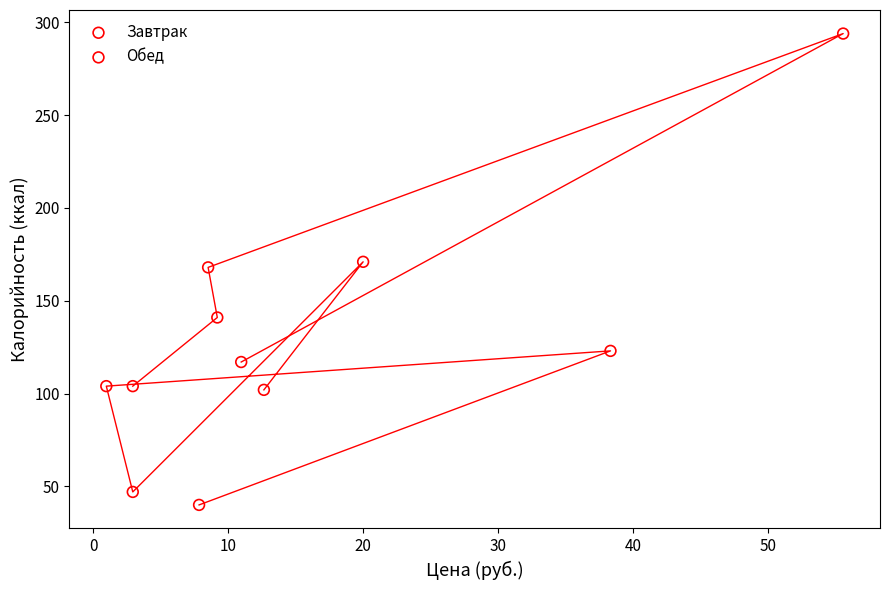

Which series has the largest Y range (max minus min)?

Обед